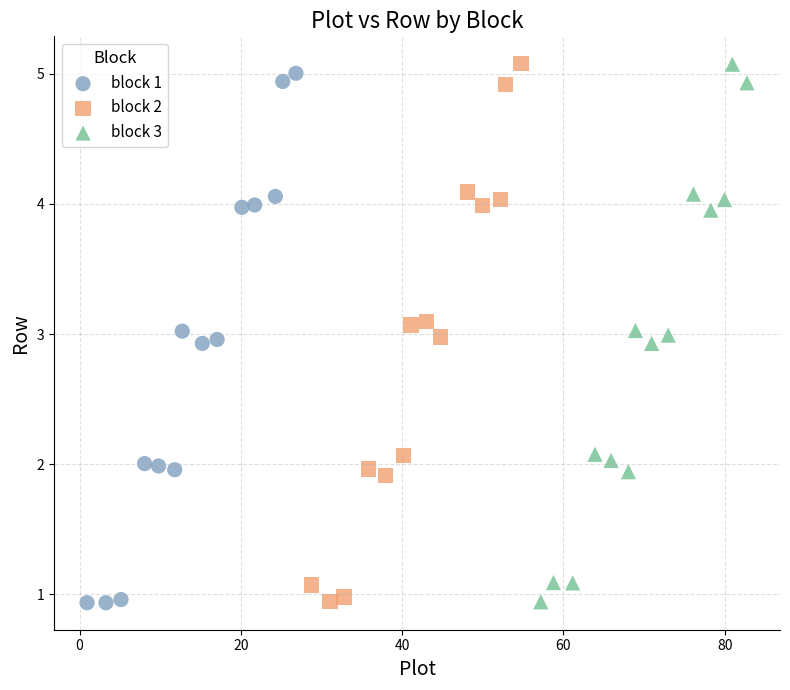

What are all the series names shown in the legend?

block 1, block 2, block 3